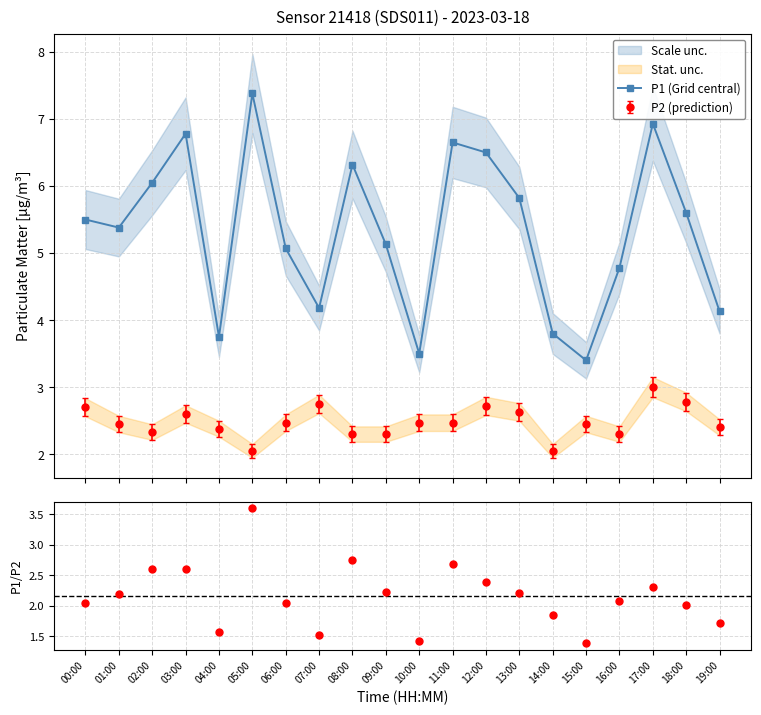

Rank the series at 16:00 from highest to lowest value.

P1 (Grid central), P1/P2